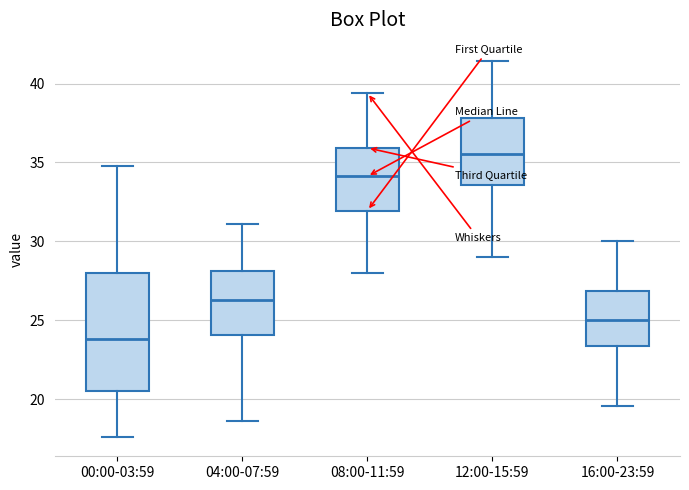

Where does the lower whisker of the box for 08:00-11:59 end on the y-axis? The values are not printed on the chart, so give them approximately, as read against the axis.

28.0